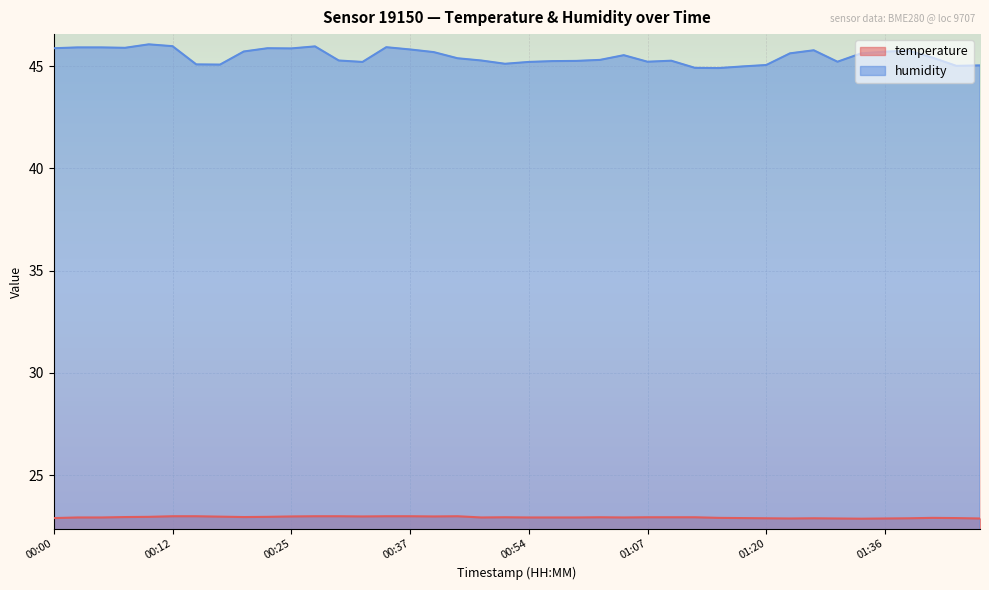

Reading right to left, extract all data points from this chart.

temperature: 22.9	22.9	22.9	22.9	22.9	22.9	22.9	22.9	22.9	22.9	22.9	22.9	22.9	22.9	22.9	22.9	22.9	22.9	22.9	22.9	22.9	22.9	23.0	23.0	23.0	23.0	23.0	23.0	23.0	23.0	23.0	23.0	23.0	23.0	23.0	23.0	23.0	22.9	22.9	22.9
humidity: 45.0	45.0	45.4	45.8	45.7	45.6	45.2	45.8	45.6	45.0	45.0	44.9	44.9	45.3	45.2	45.5	45.3	45.2	45.2	45.2	45.1	45.3	45.4	45.7	45.8	45.9	45.2	45.3	46.0	45.9	45.9	45.7	45.1	45.1	46.0	46.1	45.9	45.9	45.9	45.9